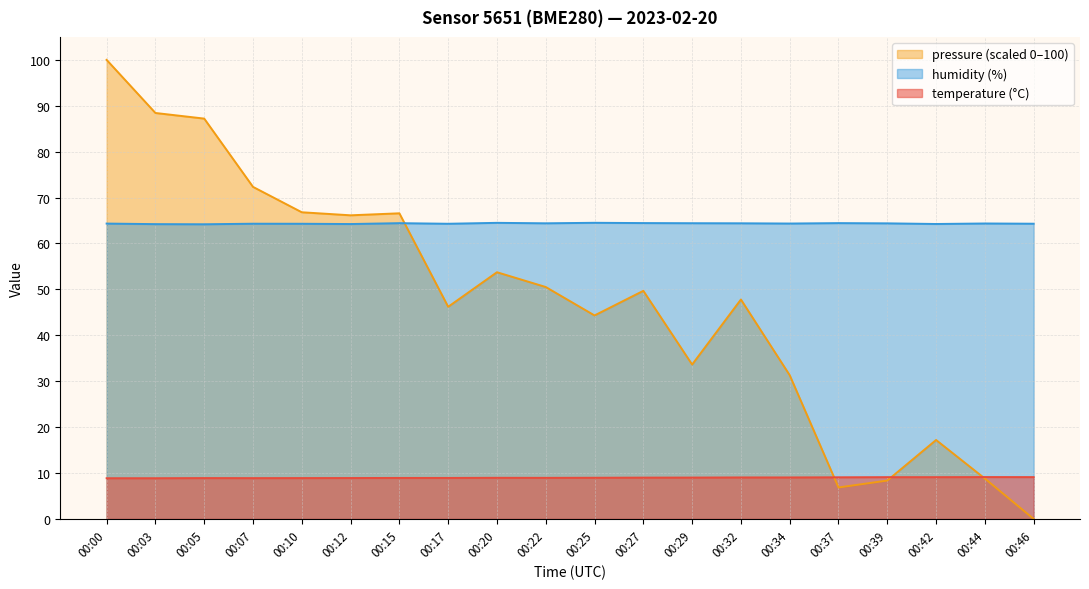

How many times do pressure_norm and humidity cross each other?

1